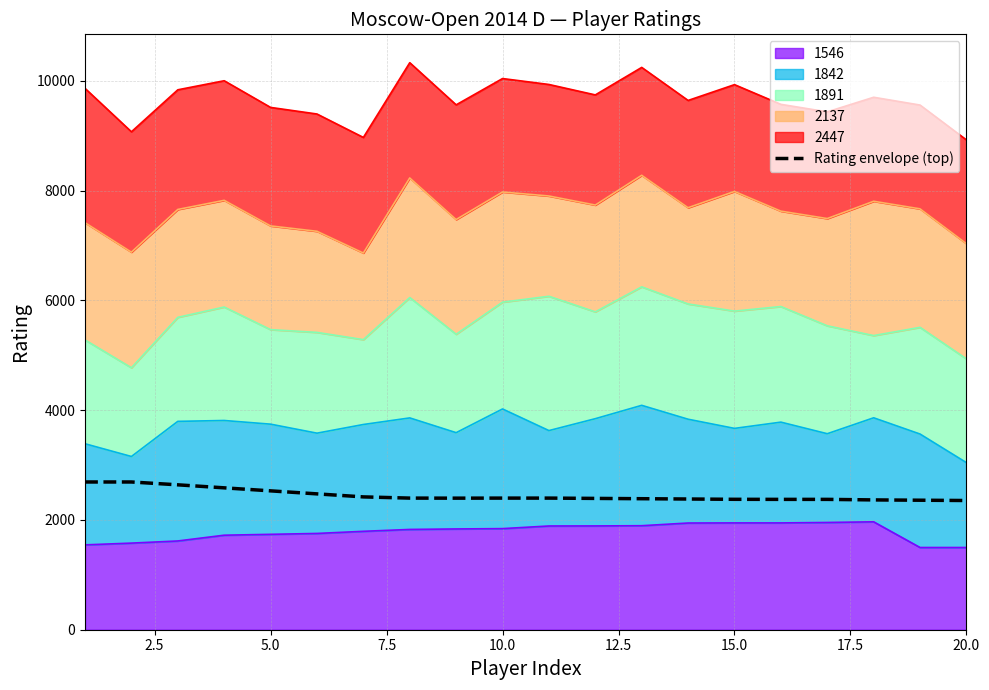

What is the change in value from 5.0 to 12.5?

-165.0